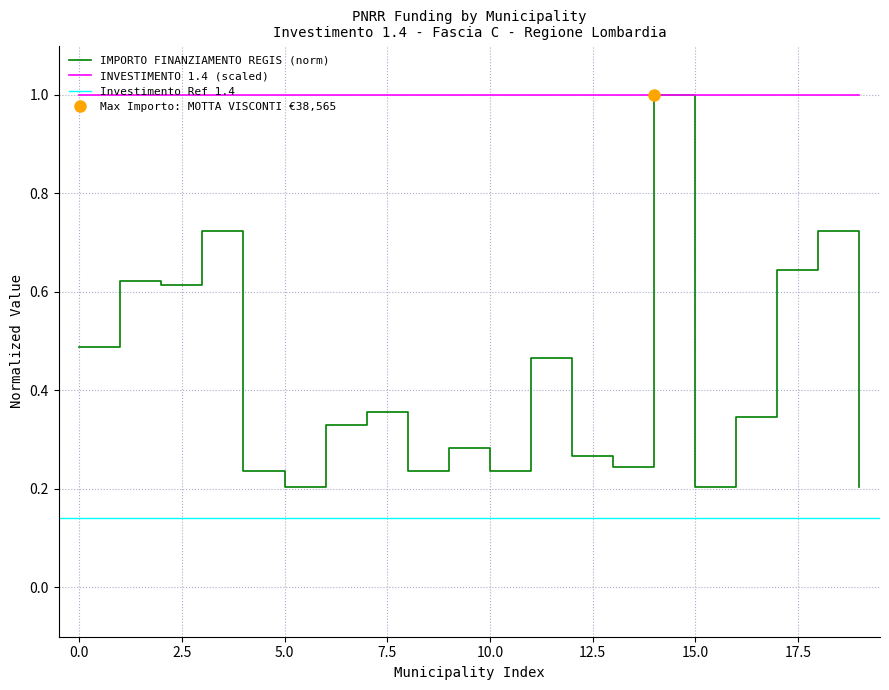

What is the minimum value for INVESTIMENTO 1.4 (scaled)?

1.0